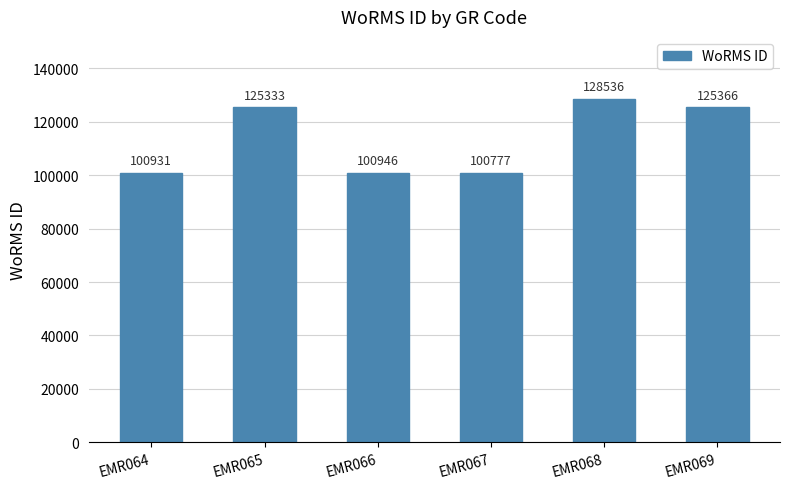

Which has a higher value, EMR064 or EMR065?

EMR065